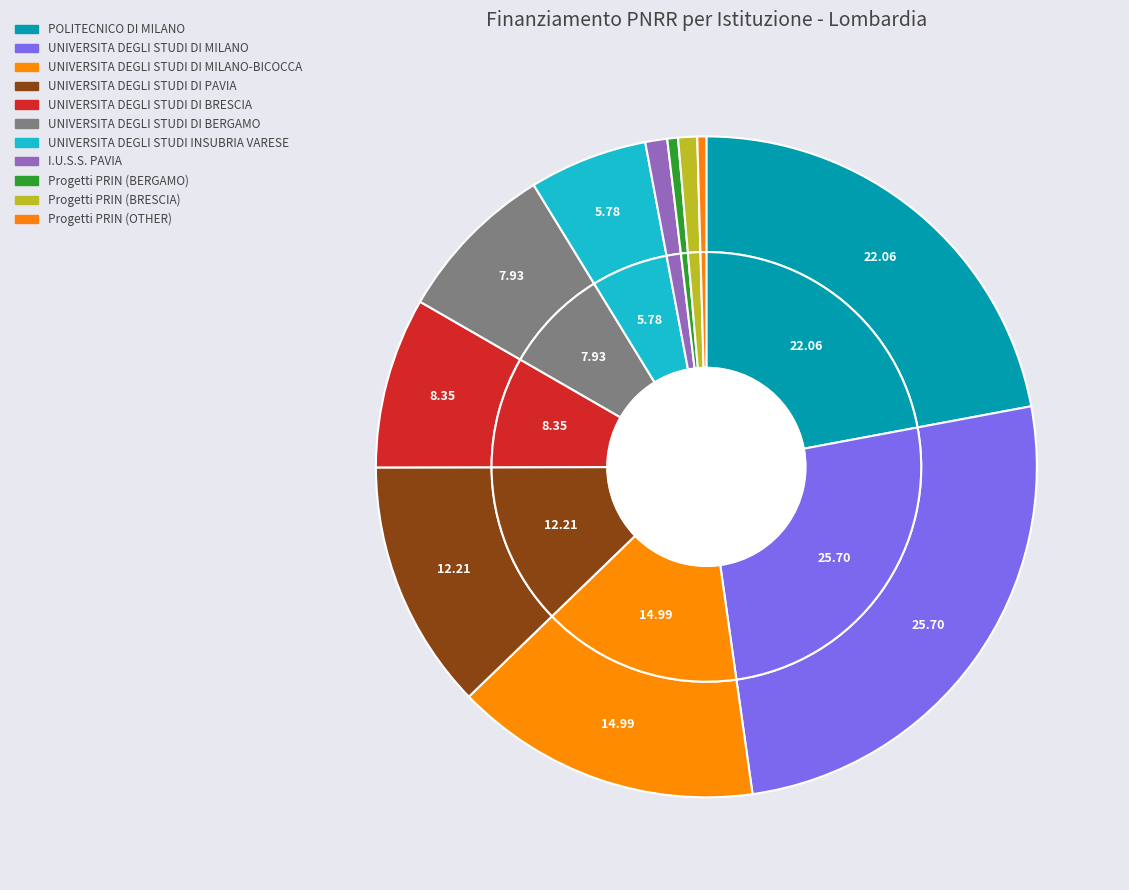

Is it true that UNIVERSITA DEGLI STUDI DI BRESCIA is 8% of the pie?

True